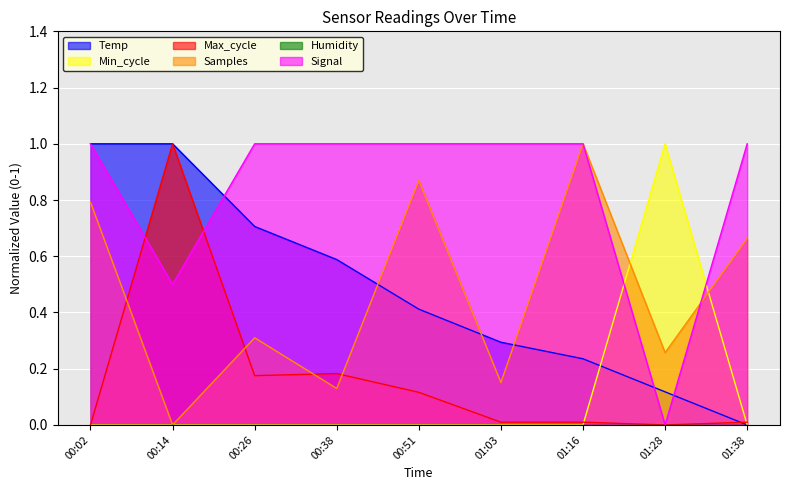

Reading right to left, extract all data points from this chart.

Temp: 0.0	0.1	0.2	0.3	0.4	0.6	0.7	1.0	1.0
Min_cycle: 0.0	1.0	0.0	0.0	0.0	0.0	0.0	0.0	0.0
Max_cycle: 0.0	0.0	0.0	0.0	0.1	0.2	0.2	1.0	0.0
Samples: 0.7	0.3	1.0	0.2	0.9	0.1	0.3	0.0	0.8
Signal: 1.0	0.0	1.0	1.0	1.0	1.0	1.0	0.5	1.0